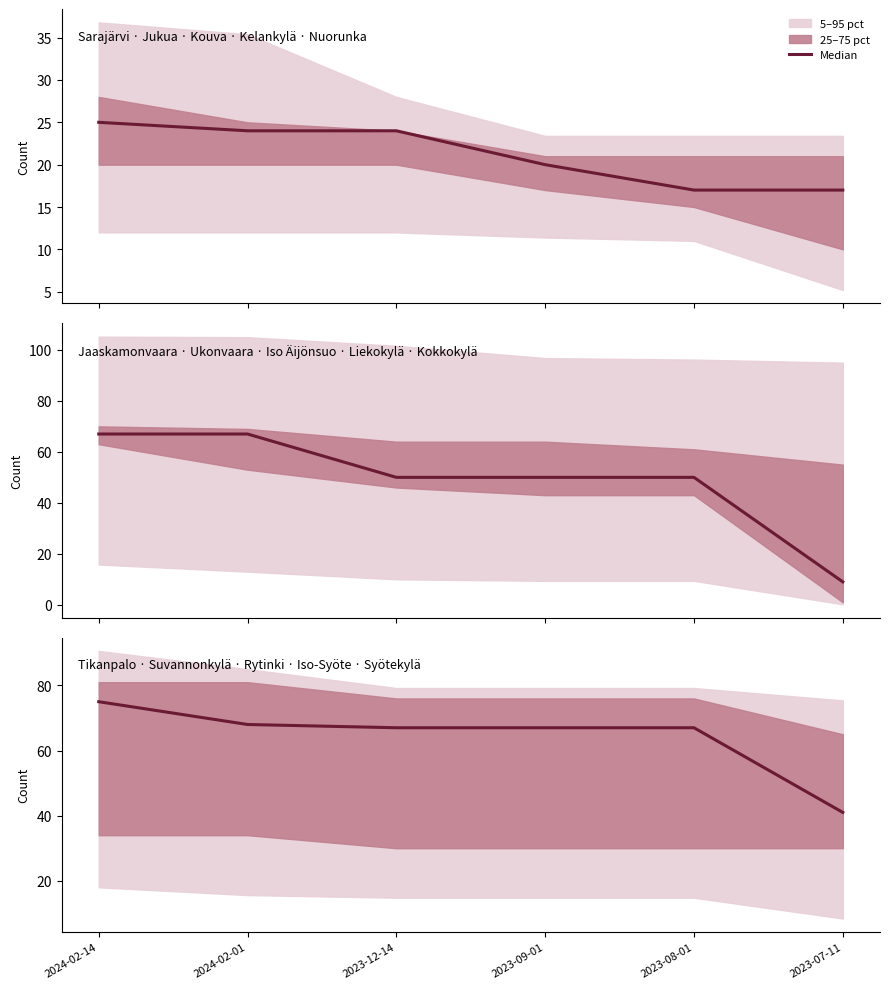

Rank the categories by value from lowest to highest.

2023-07-11, 2023-12-14, 2023-09-01, 2023-08-01, 2024-02-01, 2024-02-14